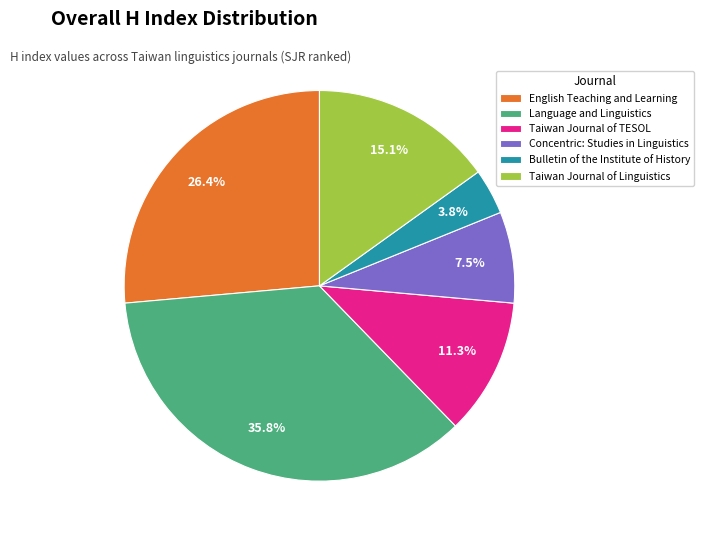

Rank the categories by value from lowest to highest.

Bulletin of the Institute of History, Concentric: Studies in Linguistics, Taiwan Journal of TESOL, Taiwan Journal of Linguistics, English Teaching and Learning, Language and Linguistics